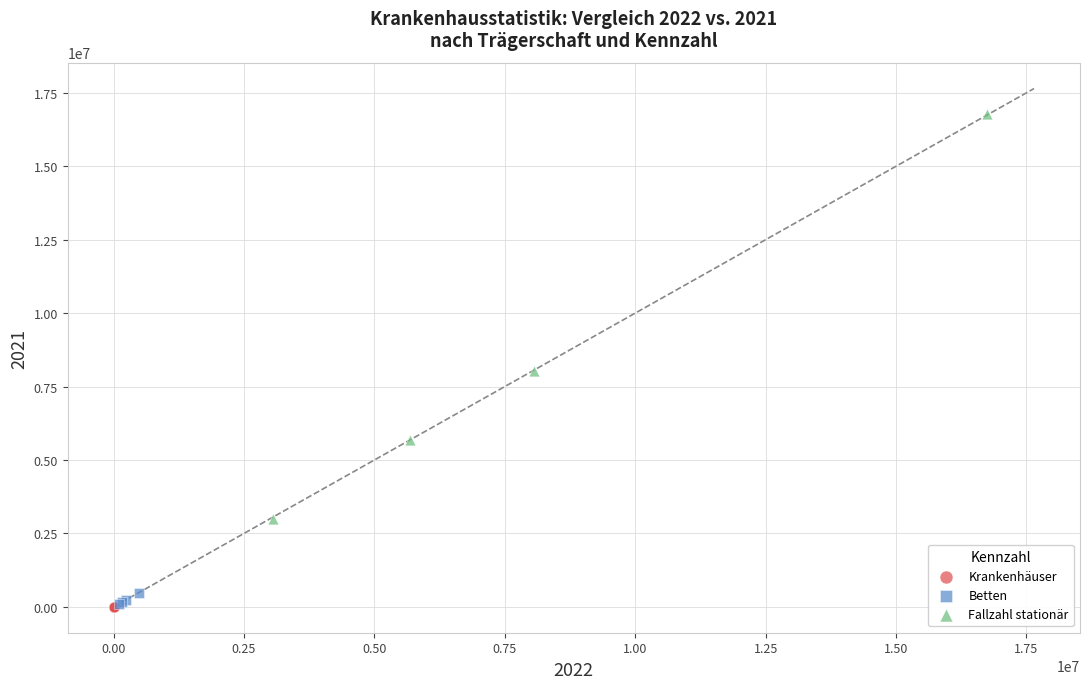

Which series contains the highest Y value?

Fallzahl stationär